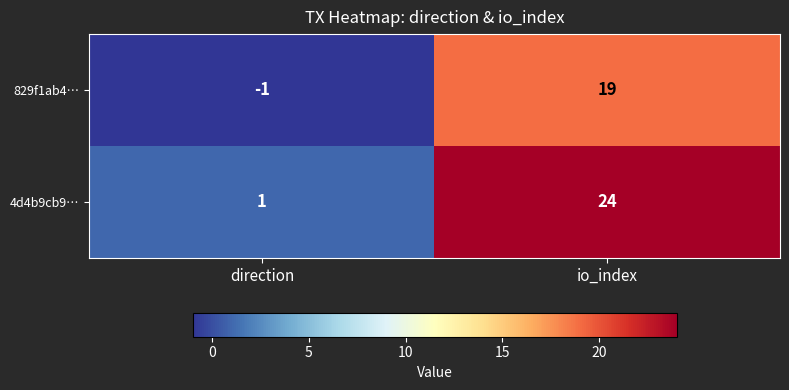

How many data points in 829f1ab4… are less than 19?

1